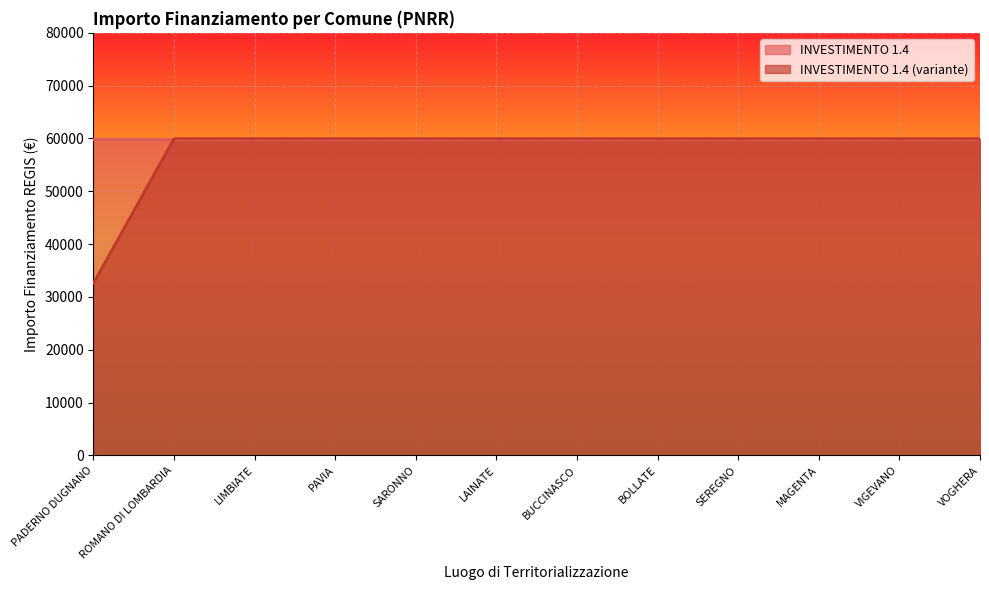

At which category does the chart reach its peak across all series?

ROMANO DI LOMBARDIA